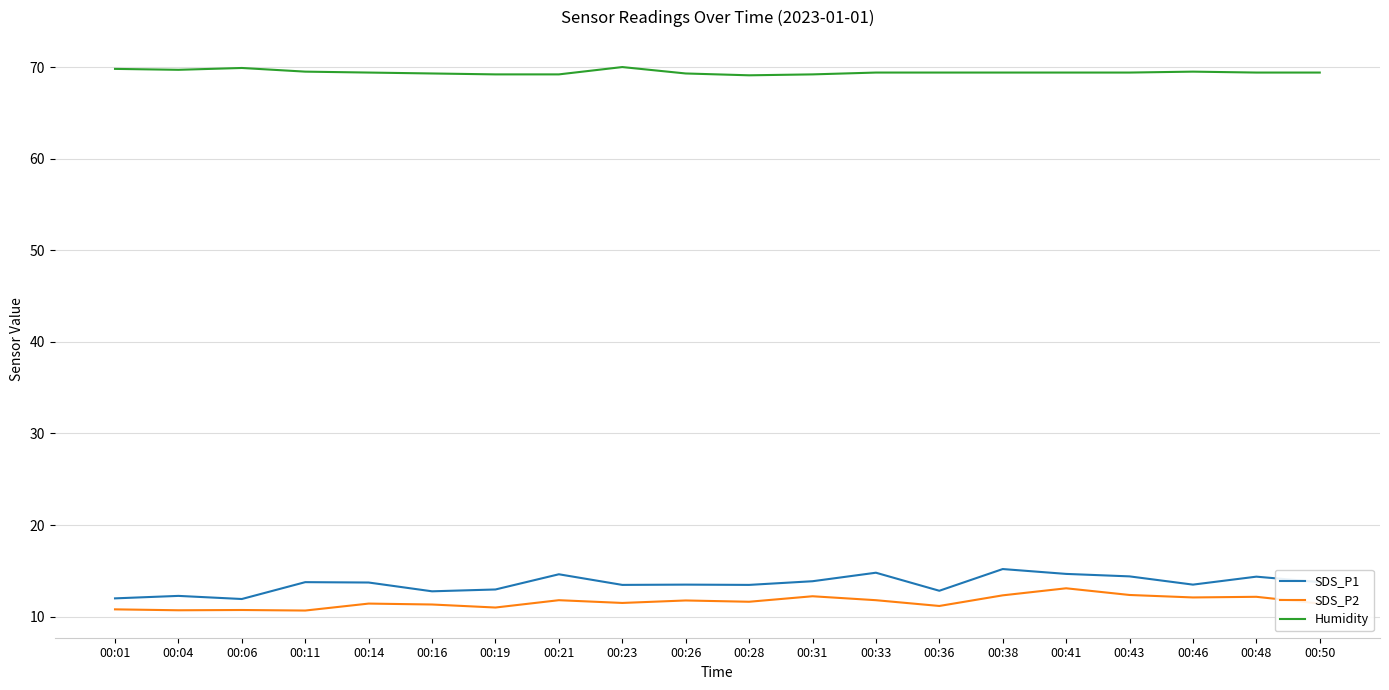

Count the number of data series in this chart.

3